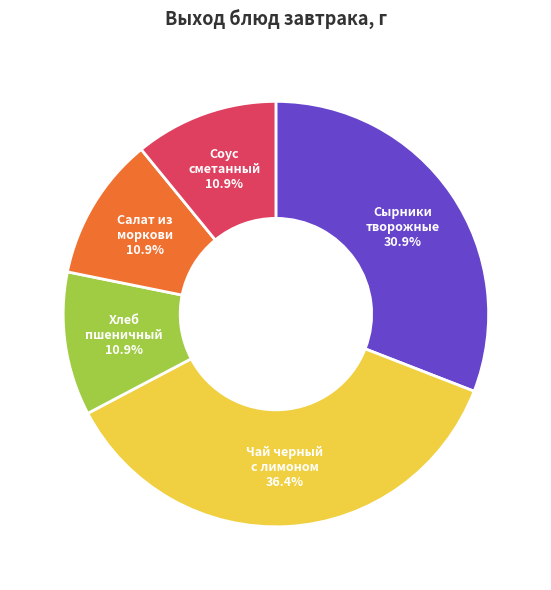

Which slice is the largest?

Чай черный с лимоном